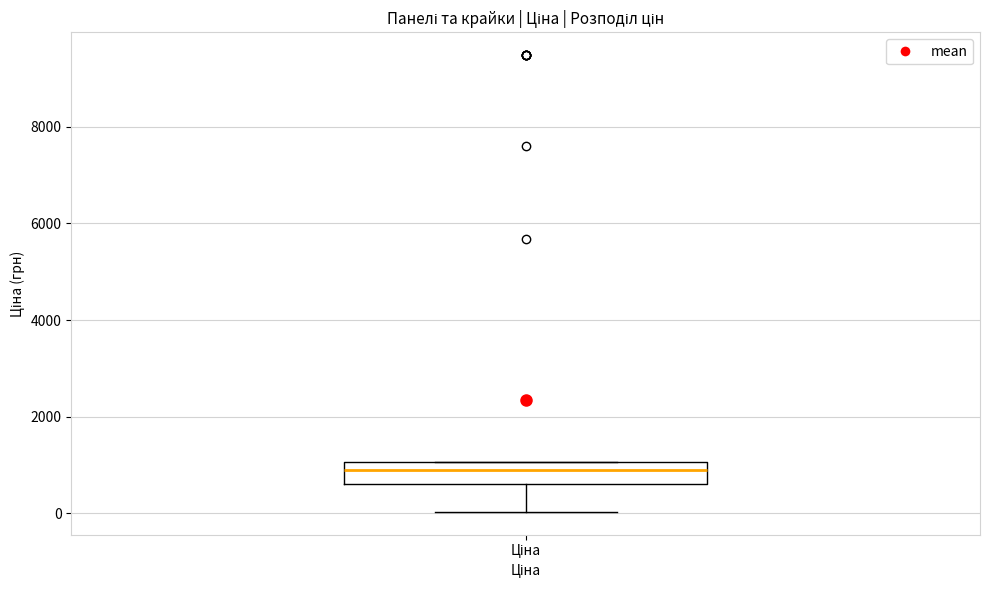

Read this box plot against the y-axis: the position of the median line, the range covered by the box, and the ends of both whiskers. The values are not printed on the chart, so give them approximately, as read against the axis.

median 800, box 600 to 1000, whiskers 0 to 1000